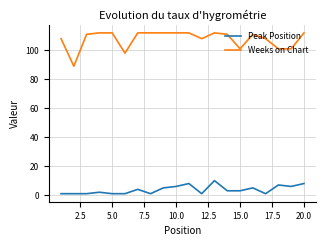

Which series has the largest total across all categories?

Weeks on Chart